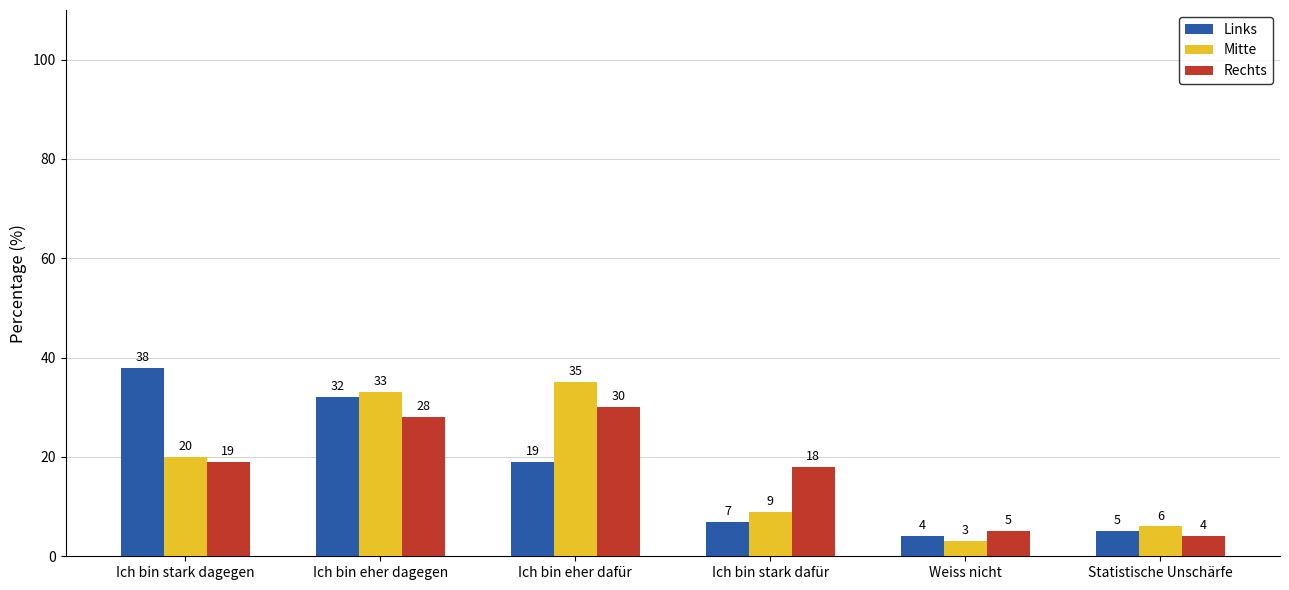

At how many categories does at least one series exceed 10?

4